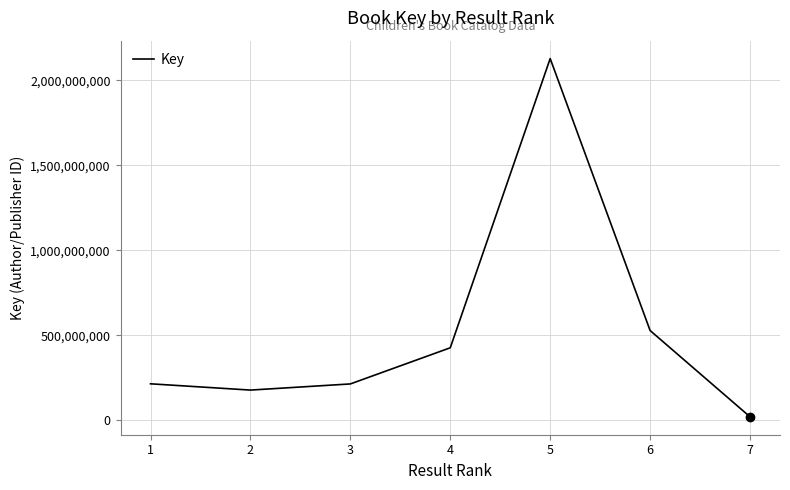

At which category does the data reach its first local valley?

2